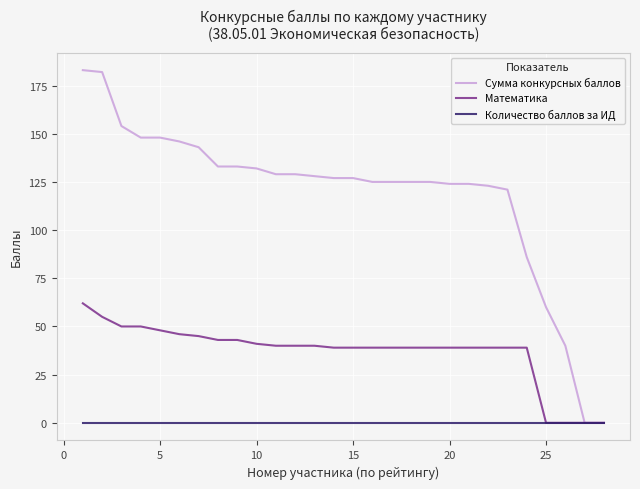

What is the highest value of the Сумма конкурсных баллов series?

183